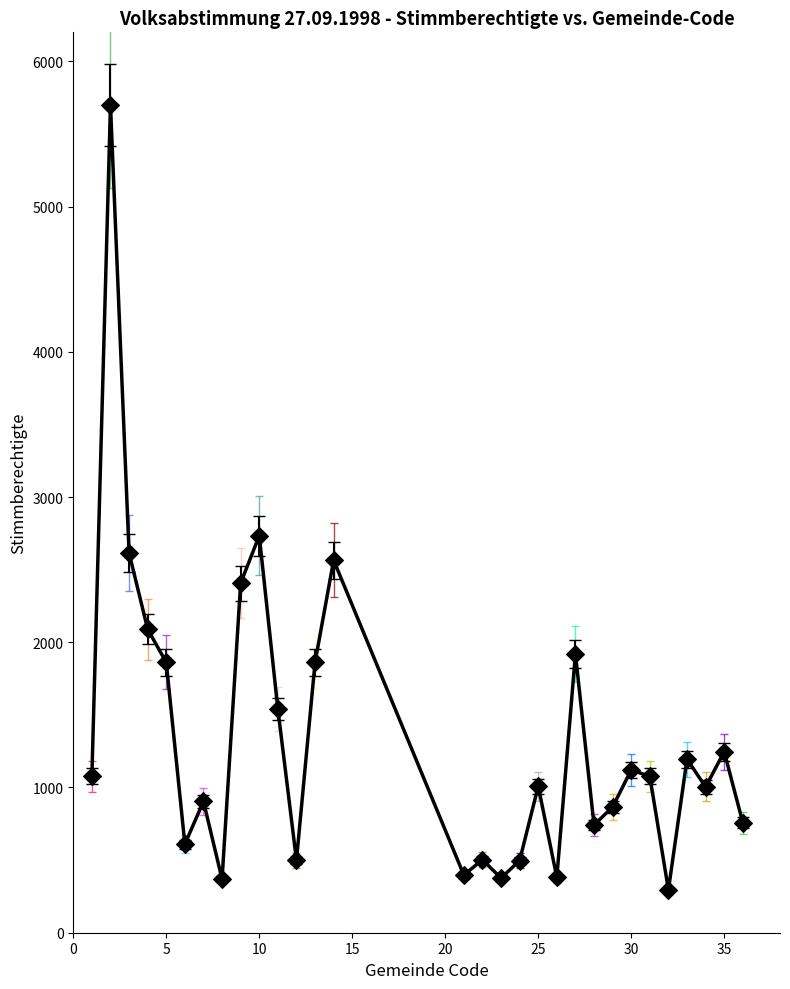

What is the greatest value displayed?

5700